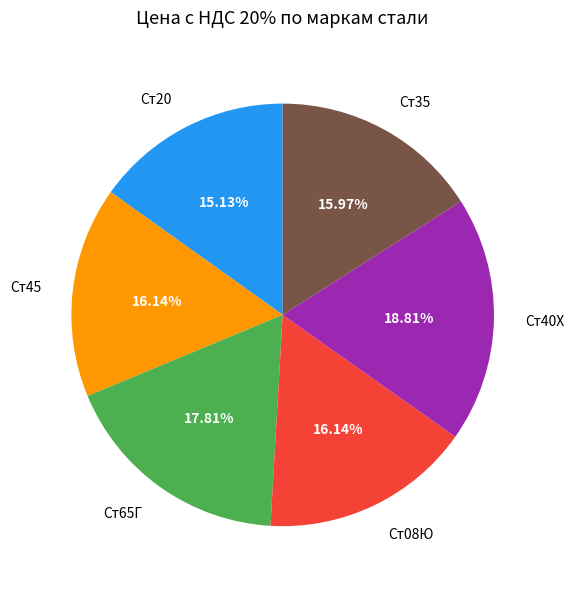

What is the ratio of the value at Ст08Ю to the value at Ст20?

1.1